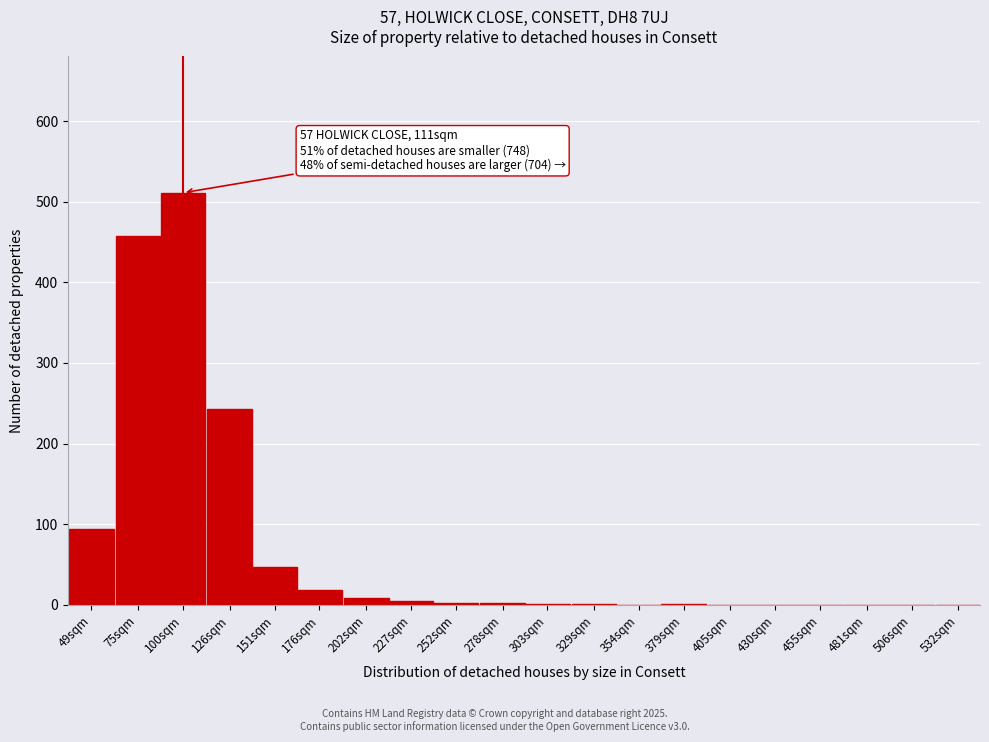

At which label is the value closest to 255?

126sqm